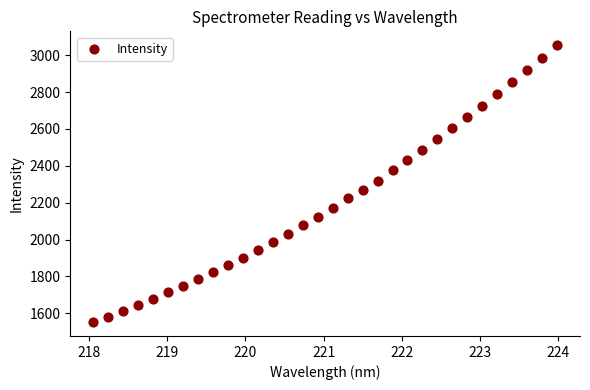

What is the range of Y values (max minus min)?

1502.3